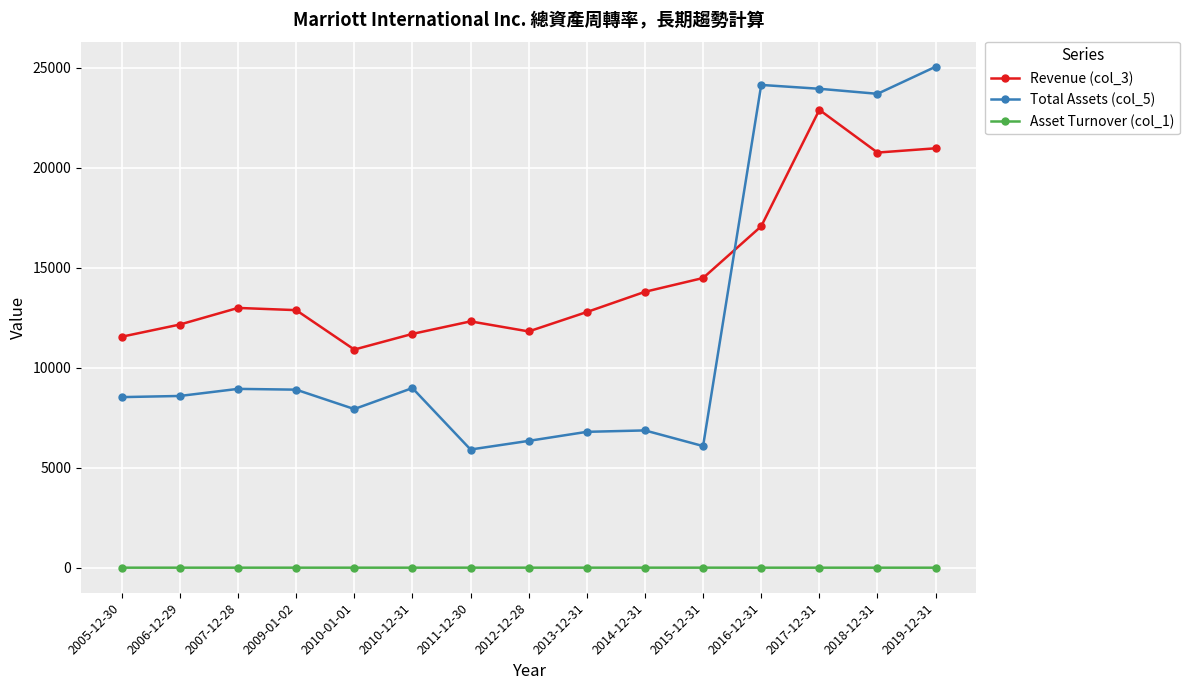

What is the label of the 10th point from the left?

2014-12-31